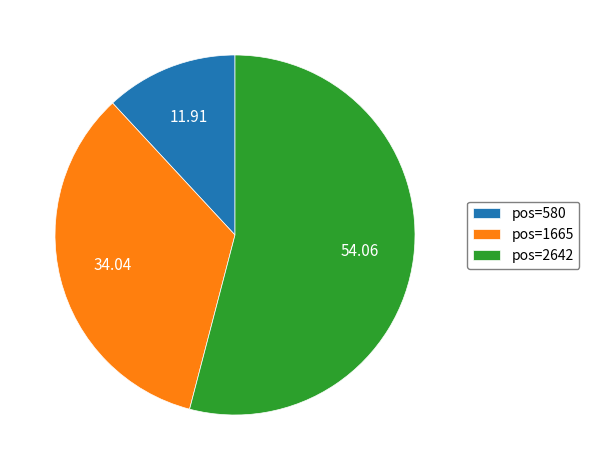

Rank the categories by value from lowest to highest.

pos=580, pos=1665, pos=2642